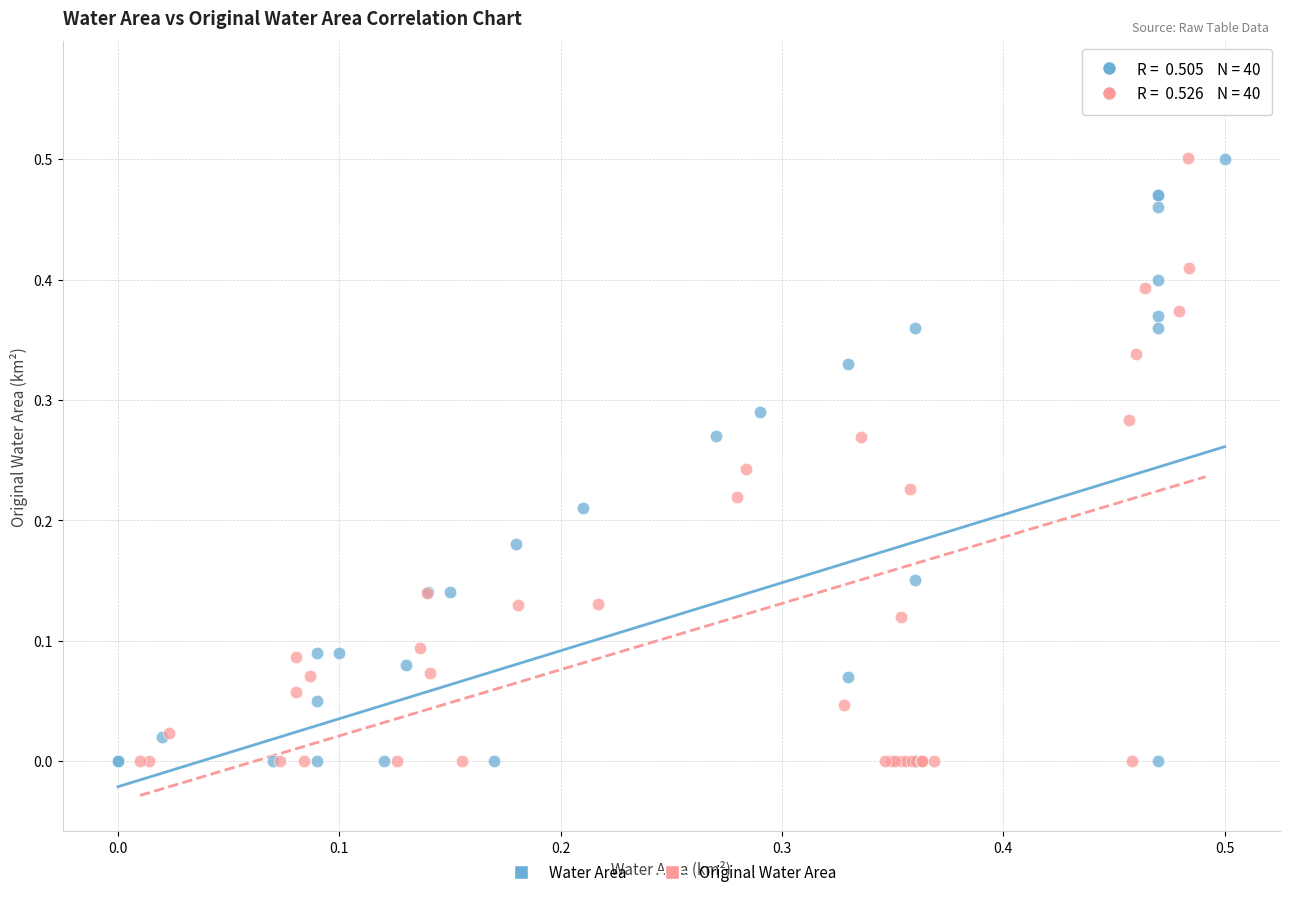

Which series reaches the maximum Y coordinate?

Original Water Area